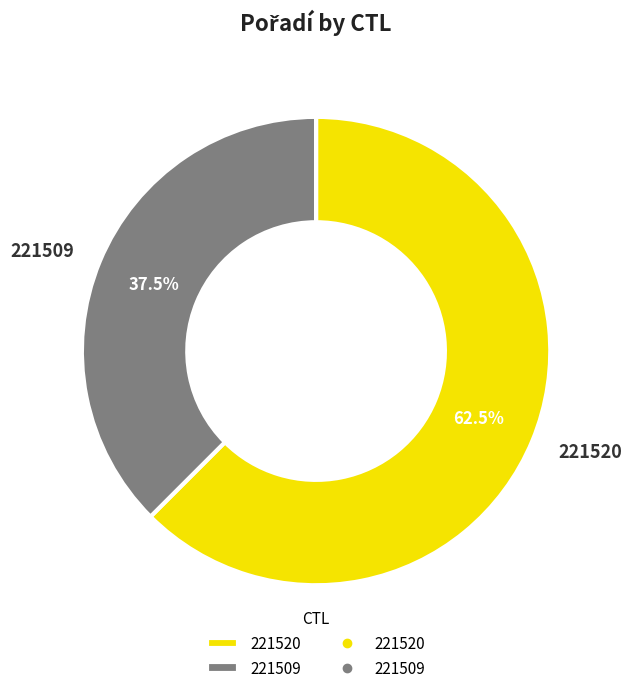

What is the largest slice in the pie chart?

221520